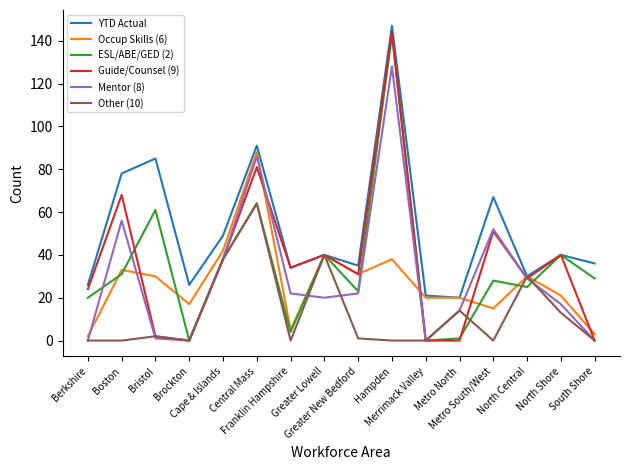

Reading left to right, extract all data points from this chart.

YTD Actual: Berkshire=26	Boston=78	Bristol=85	Brockton=26	Cape & Islands=49	Central Mass=91	Franklin Hampshire=34	Greater Lowell=40	Greater New Bedford=35	Hampden=147	Merrimack Valley=21	Metro North=20	Metro South/West=67	North Central=30	North Shore=40	South Shore=36
Occup Skills (6): Berkshire=2	Boston=33	Bristol=30	Brockton=17	Cape & Islands=42	Central Mass=88	Franklin Hampshire=5	Greater Lowell=40	Greater New Bedford=31	Hampden=38	Merrimack Valley=20	Metro North=20	Metro South/West=15	North Central=30	North Shore=21	South Shore=3
ESL/ABE/GED (2): Berkshire=20	Boston=31	Bristol=61	Brockton=0	Cape & Islands=38	Central Mass=64	Franklin Hampshire=4	Greater Lowell=40	Greater New Bedford=23	Hampden=143	Merrimack Valley=0	Metro North=1	Metro South/West=28	North Central=25	North Shore=40	South Shore=29
Guide/Counsel (9): Berkshire=24	Boston=68	Bristol=2	Brockton=0	Cape & Islands=38	Central Mass=81	Franklin Hampshire=34	Greater Lowell=40	Greater New Bedford=31	Hampden=144	Merrimack Valley=0	Metro North=0	Metro South/West=51	North Central=29	North Shore=40	South Shore=0
Mentor (8): Berkshire=0	Boston=56	Bristol=1	Brockton=0	Cape & Islands=38	Central Mass=86	Franklin Hampshire=22	Greater Lowell=20	Greater New Bedford=22	Hampden=128	Merrimack Valley=0	Metro North=14	Metro South/West=52	North Central=29	North Shore=17	South Shore=0
Other (10): Berkshire=0	Boston=0	Bristol=2	Brockton=0	Cape & Islands=38	Central Mass=64	Franklin Hampshire=0	Greater Lowell=40	Greater New Bedford=1	Hampden=0	Merrimack Valley=0	Metro North=14	Metro South/West=0	North Central=30	North Shore=13	South Shore=0